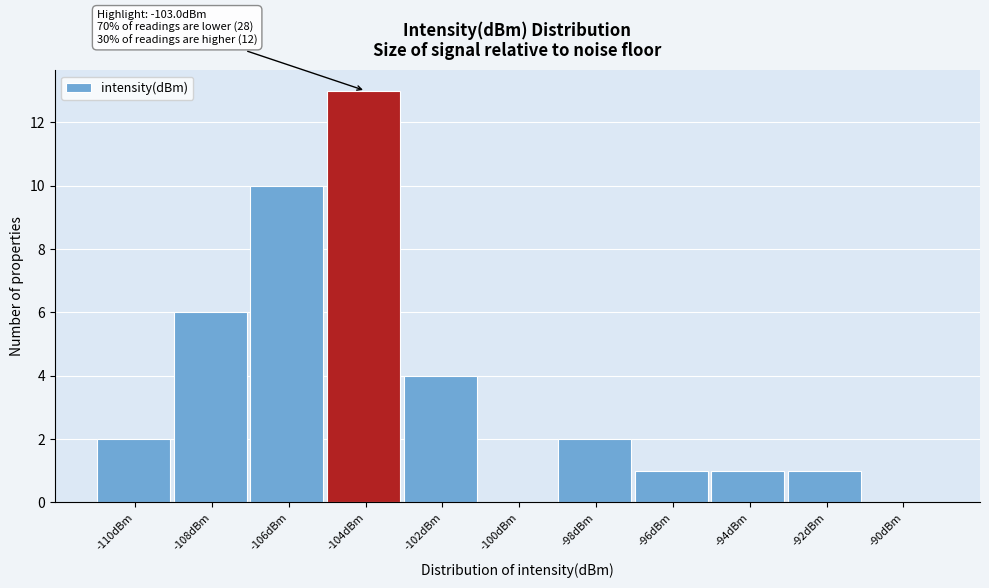

Reading left to right, list all the values displayed in this chart.

-110dBm=2	-108dBm=6	-106dBm=10	-104dBm=13	-102dBm=4	-100dBm=0	-98dBm=2	-96dBm=1	-94dBm=1	-92dBm=1	-90dBm=0